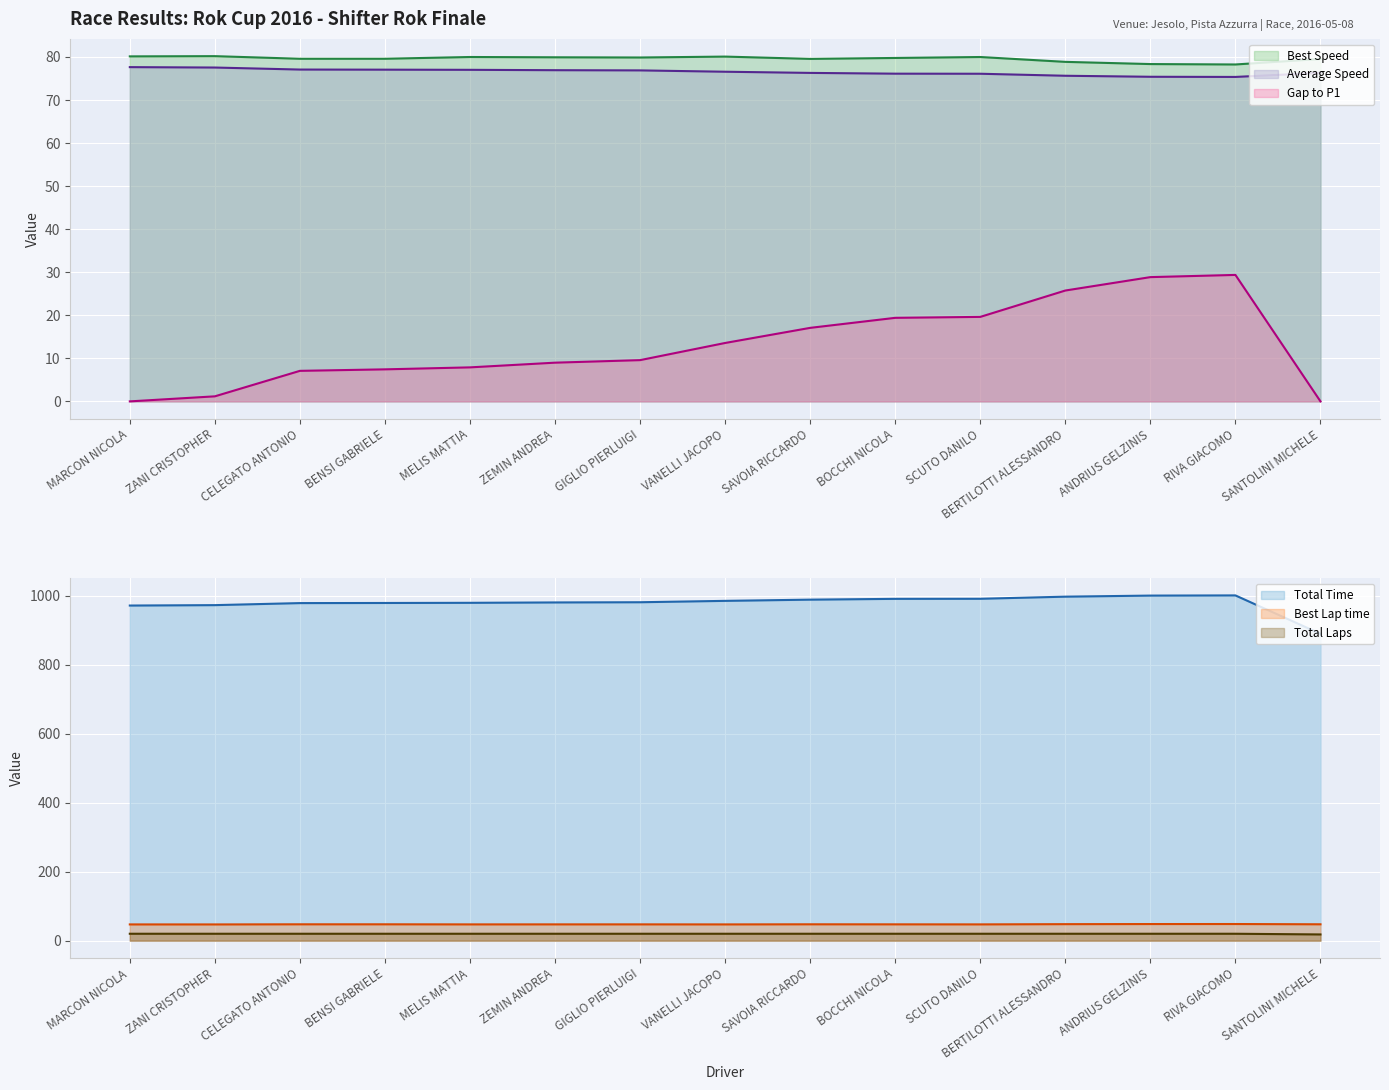

Which category has the highest value in the Total Laps (line) series?

MARCON NICOLA